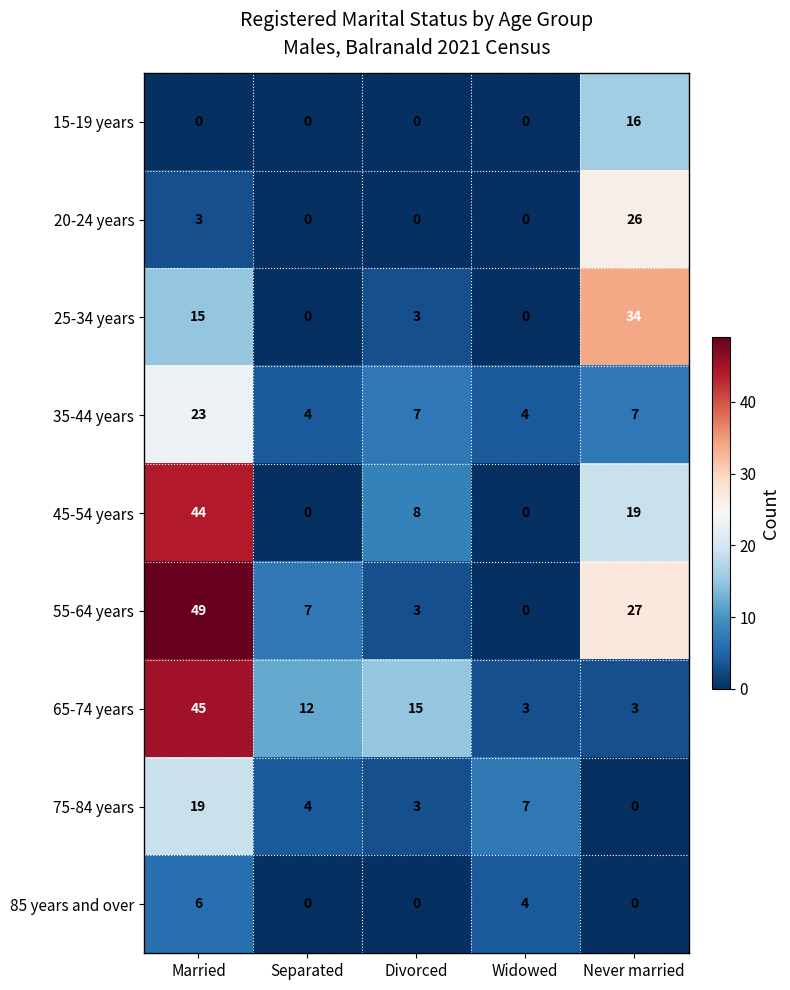

Which label corresponds to the largest value in the chart?

Married